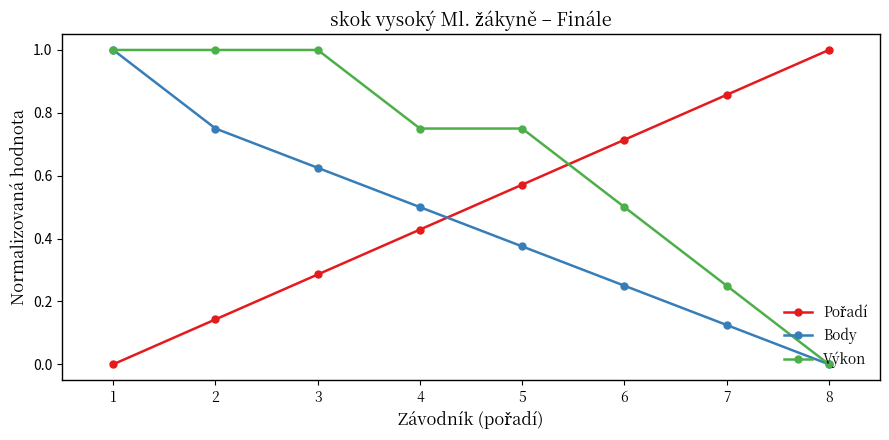

Count the number of data series in this chart.

3